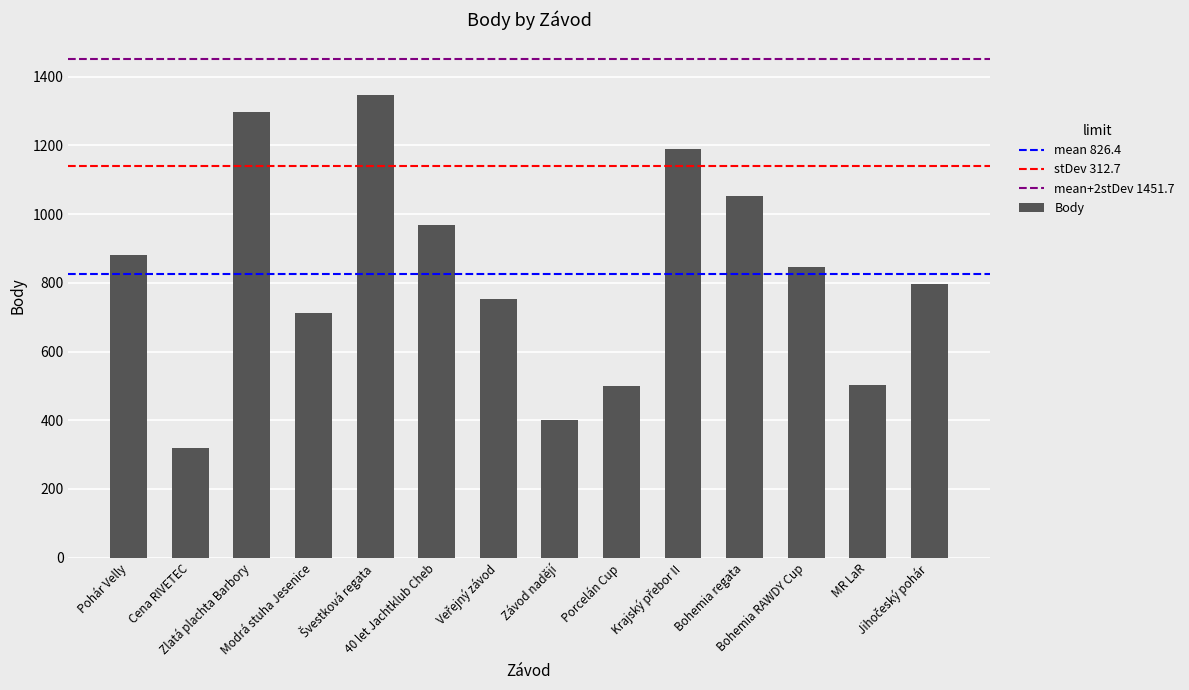

What is the sum of all values?

11569